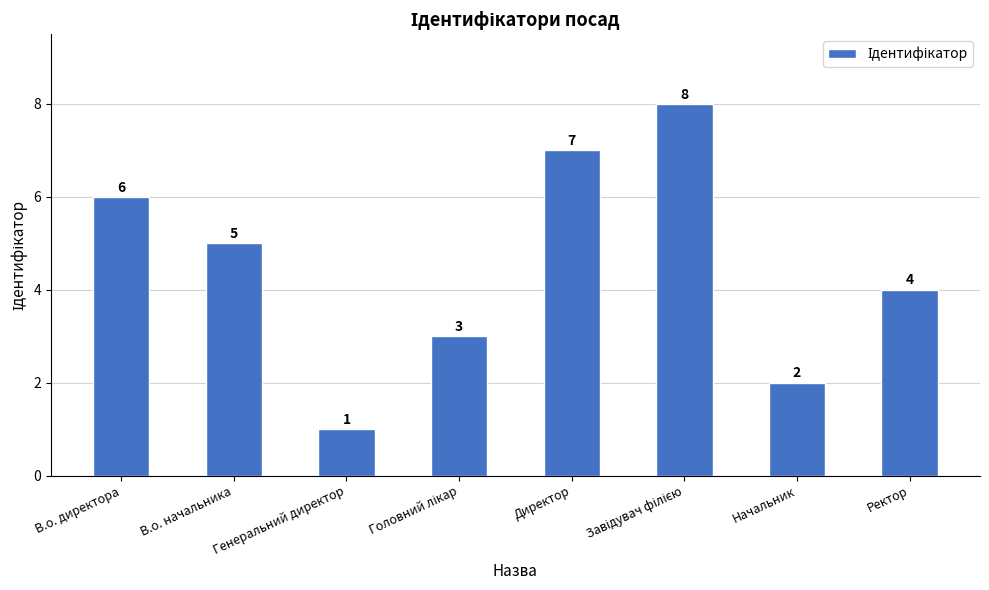

What is the smallest value displayed?

1